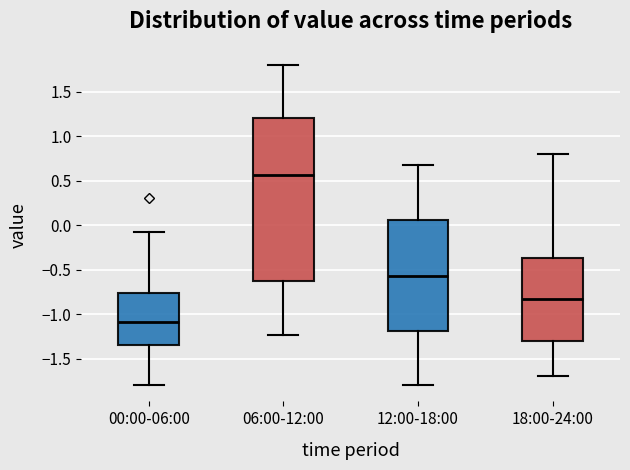

Where does the lower whisker of the box for 18:00-24:00 end on the y-axis? The values are not printed on the chart, so give them approximately, as read against the axis.

-1.70